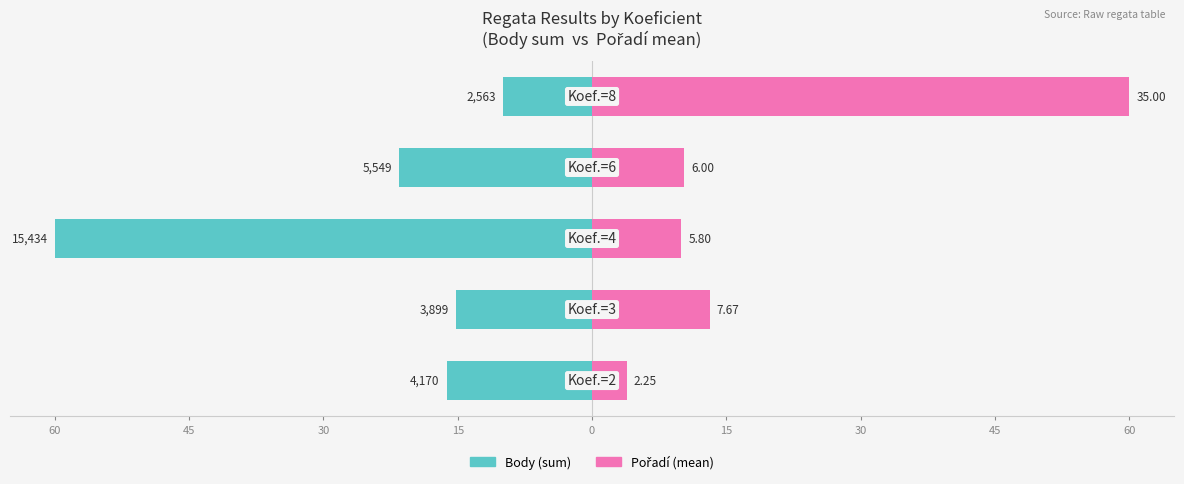

Reading left to right, what are all the values shown in this chart?

Body (sum): 60=-16.2	45=-15.2	30=-60.0	15=-21.6	0=-10.0
Pořadí (mean): 60=3.9	45=13.1	30=9.9	15=10.3	0=60.0